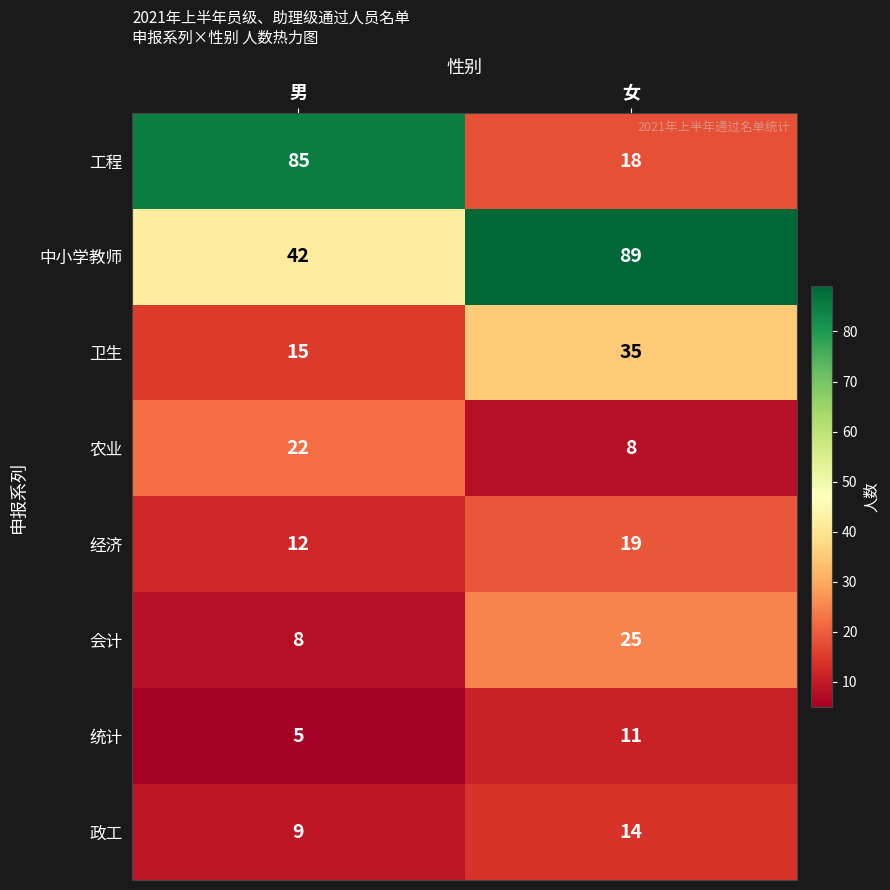

What is the sum of all 会计 values?

33